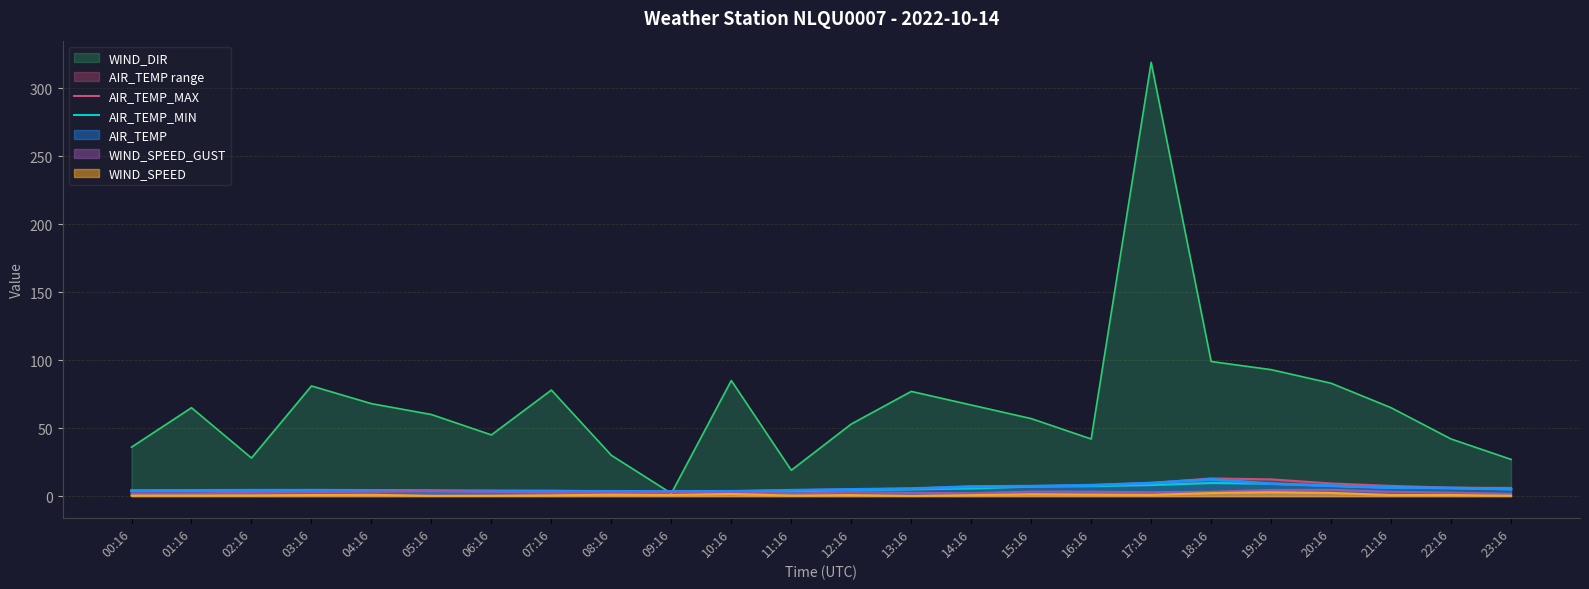

The WIND_DIR series shows 85.0 at 10:16. True or false?

True